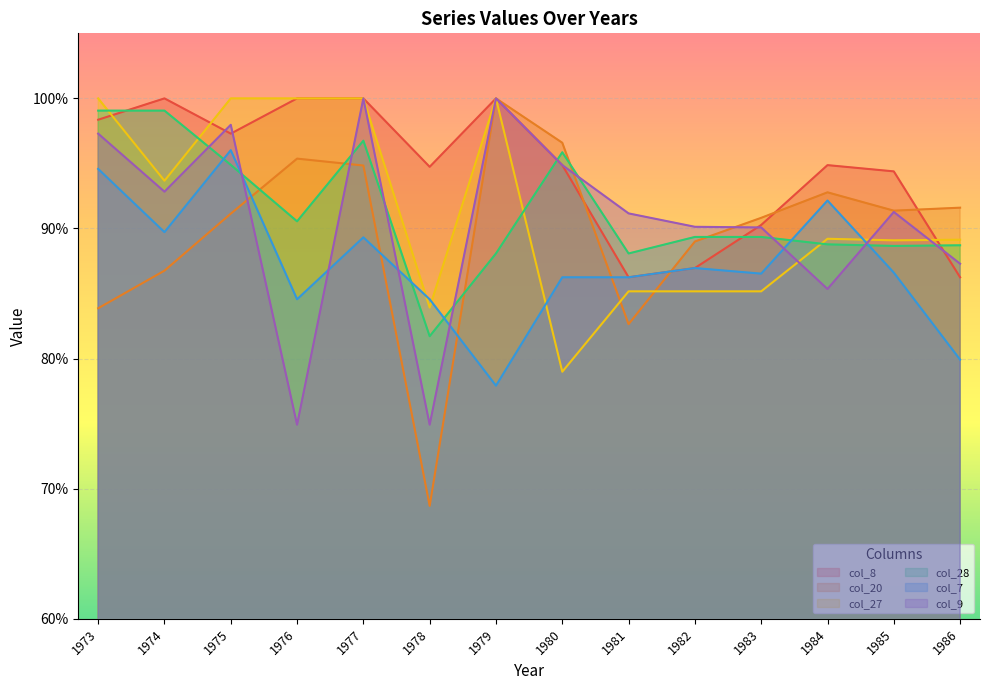

What are all the series names shown in the legend?

col_8, col_20, col_27, col_28, col_7, col_9